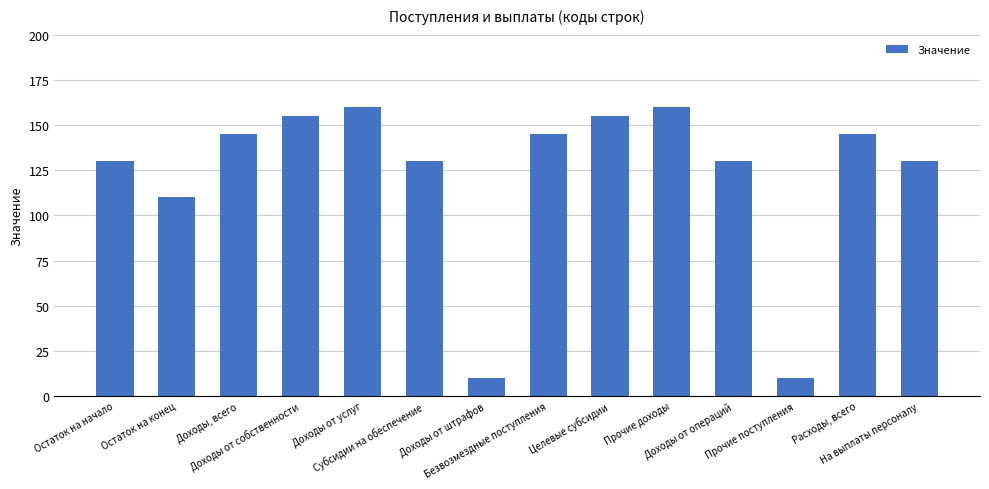

What is the greatest value displayed?

160